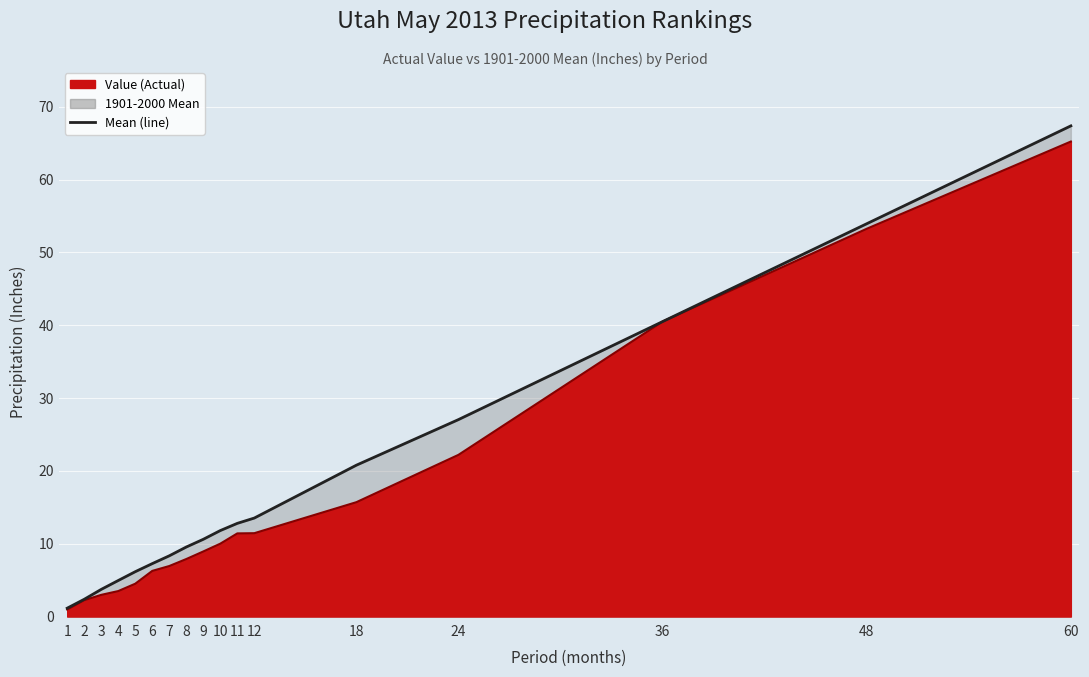

The Value (Actual) series shows 6.3 at 6. True or false?

True